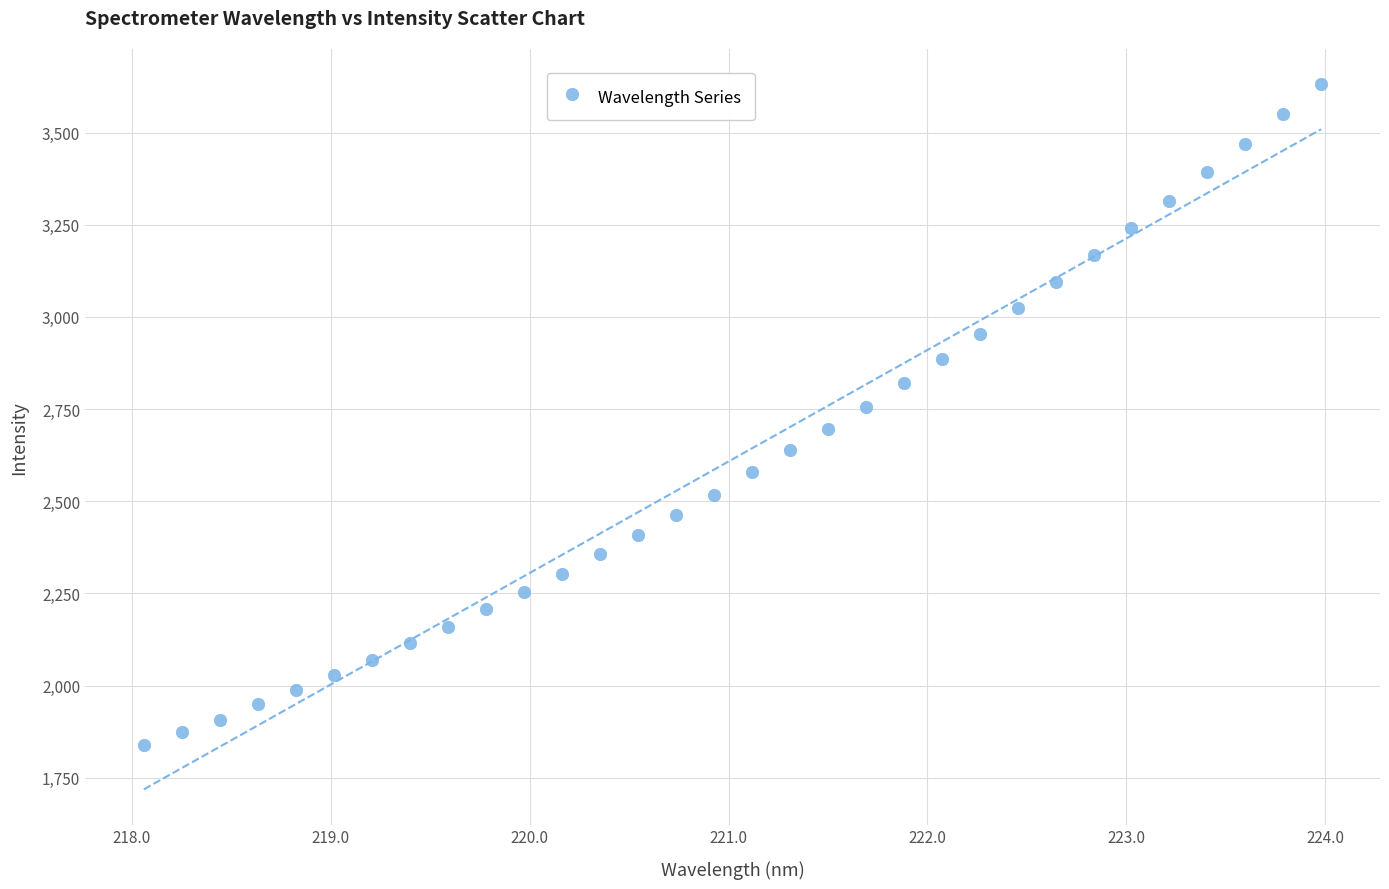

What is the range of Y values (max minus min)?

1793.1